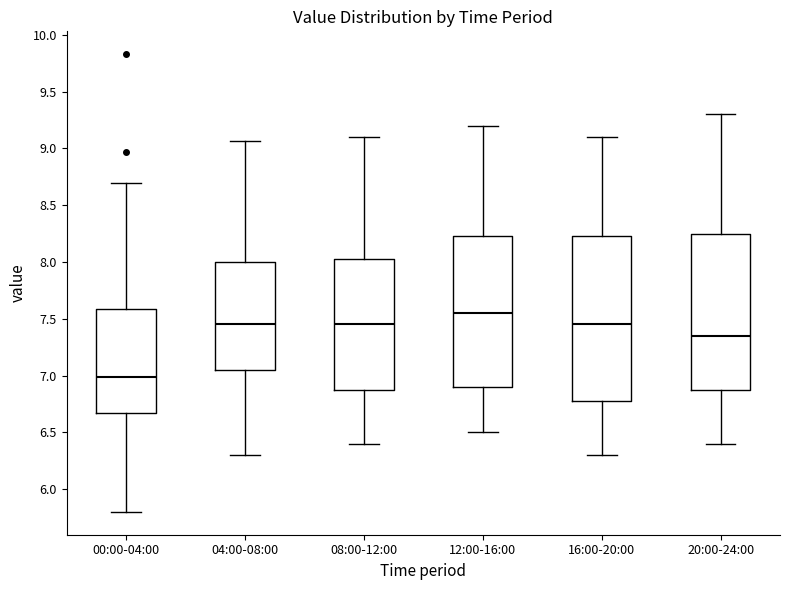

Reading left to right, transcribe this box plot: for each box, give where its median line is, the range the box spans, and where its two whiskers end, as read against the y-axis. The values are not printed on the chart, so give them approximately, as read against the axis.

00:00-04:00: median 7.00, box 6.65 to 7.60, whiskers 5.80 to 8.70
04:00-08:00: median 7.45, box 7.05 to 8.00, whiskers 6.30 to 9.05
08:00-12:00: median 7.45, box 6.90 to 8.05, whiskers 6.40 to 9.10
12:00-16:00: median 7.55, box 6.90 to 8.25, whiskers 6.50 to 9.20
16:00-20:00: median 7.45, box 6.80 to 8.25, whiskers 6.30 to 9.10
20:00-24:00: median 7.35, box 6.90 to 8.25, whiskers 6.40 to 9.30